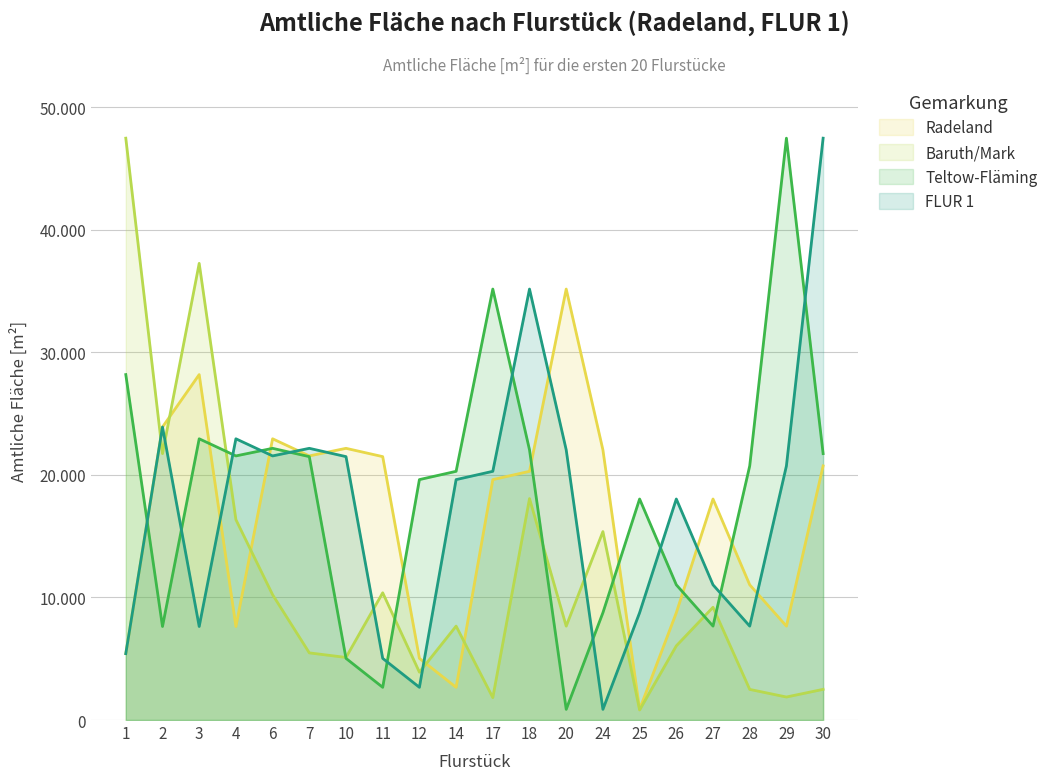

Does the chart display data point markers on the line(s)?

No